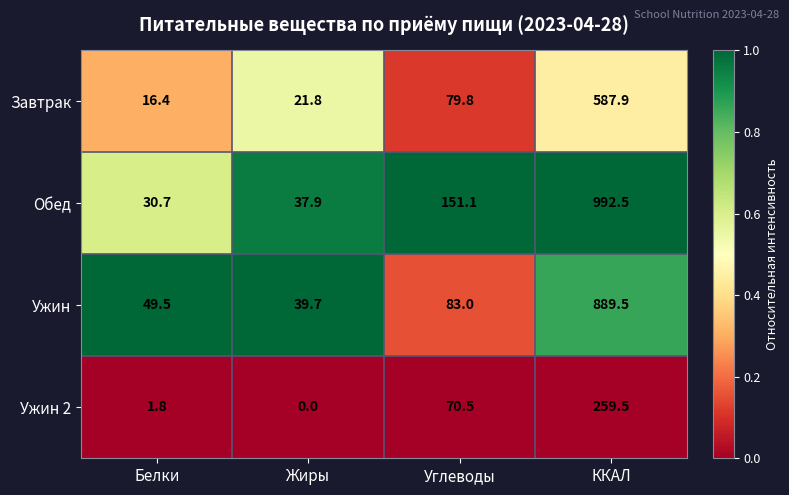

List the series in order of their peak value, lowest first.

Ужин 2, Завтрак, Ужин, Обед